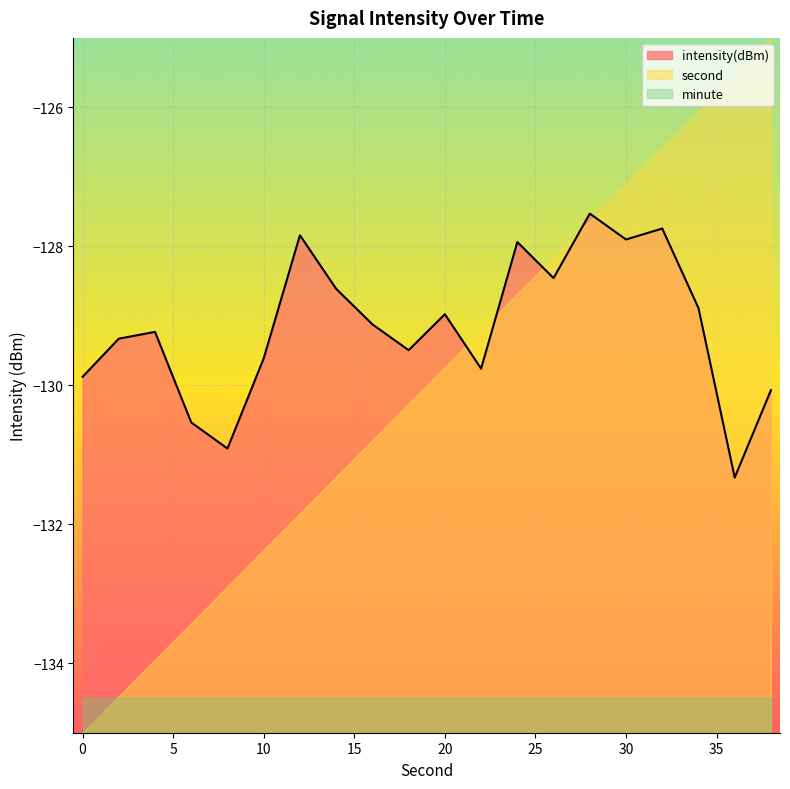

What is the minimum value for intensity(dBm)?

-131.3